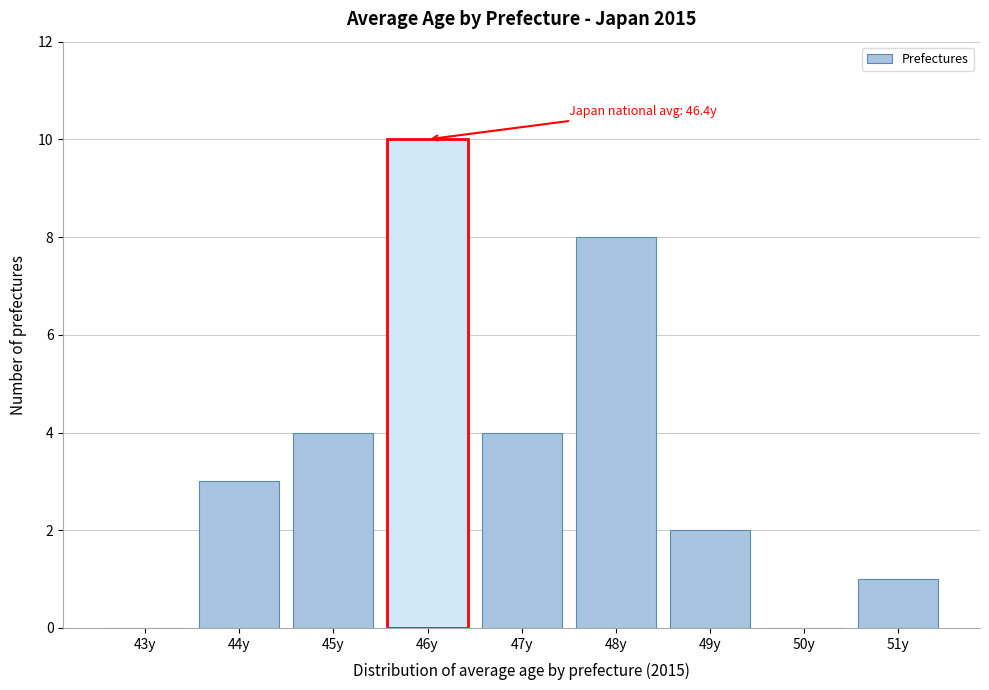

Reading left to right, transcribe all the data shown in this chart.

43y=0	44y=3	45y=4	46y=10	47y=4	48y=8	49y=2	50y=0	51y=1